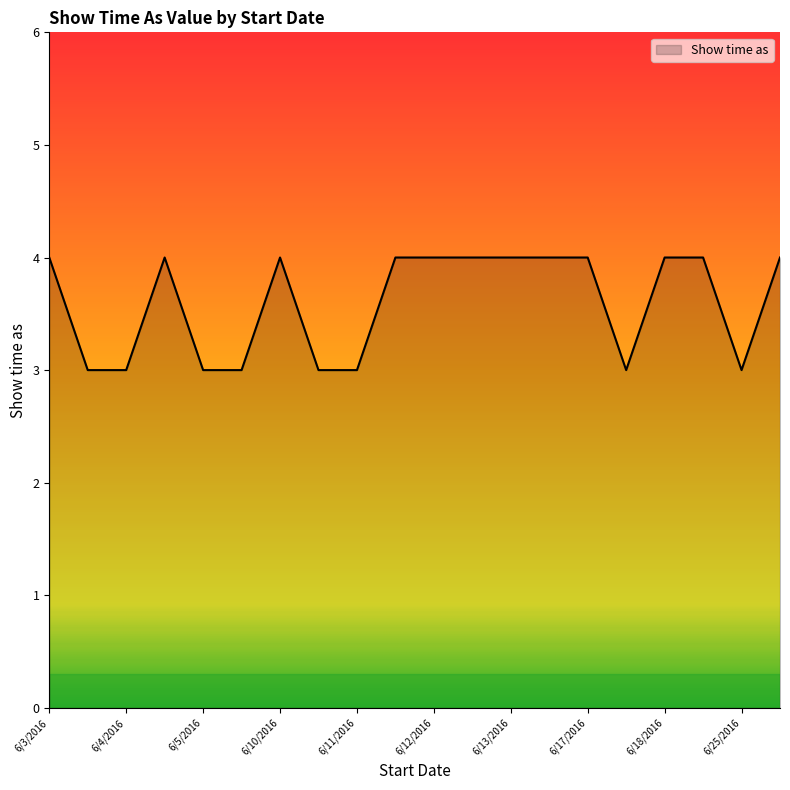

What is the maximum value shown in the chart?

4